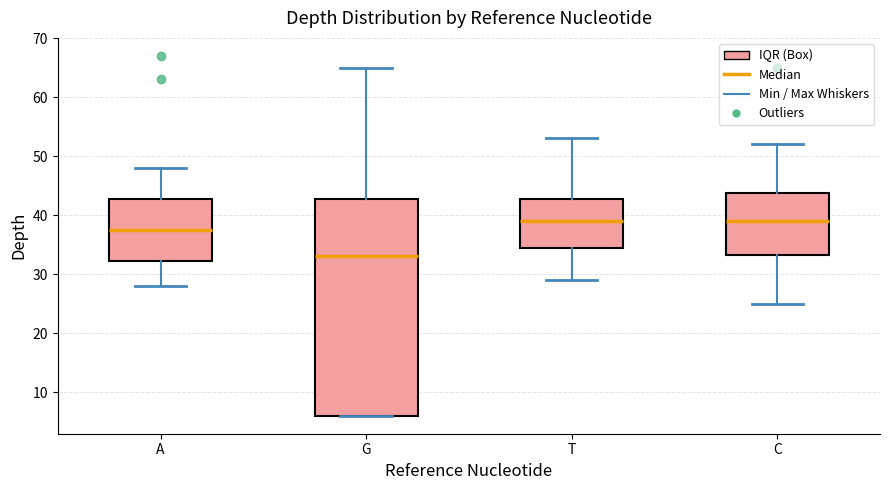

Which box's median line is the lowest?

G